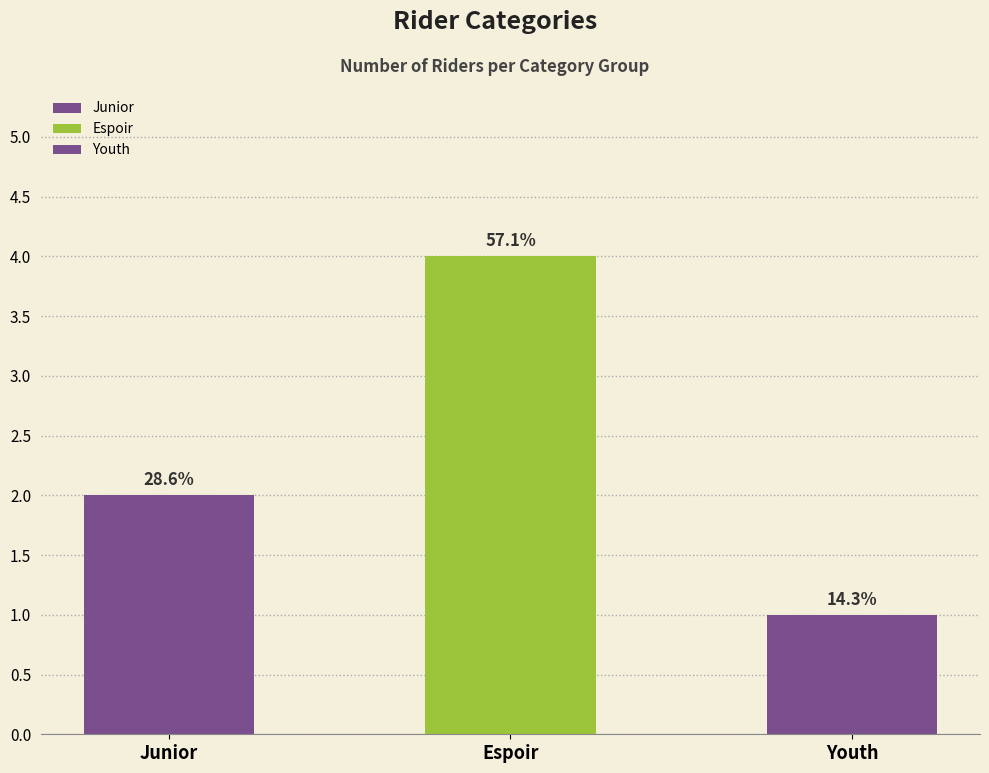

What is the approximate value at Youth?

1